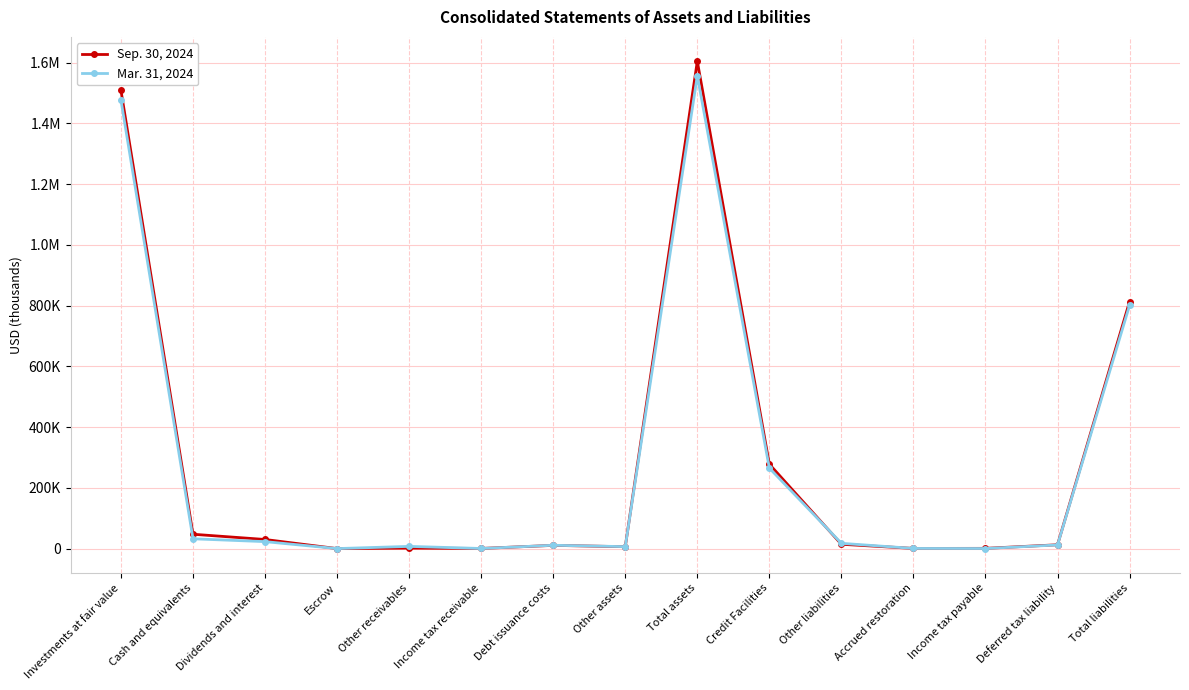

What is the difference between the Sep. 30, 2024 values at Deferred tax liability and Other liabilities?

1669